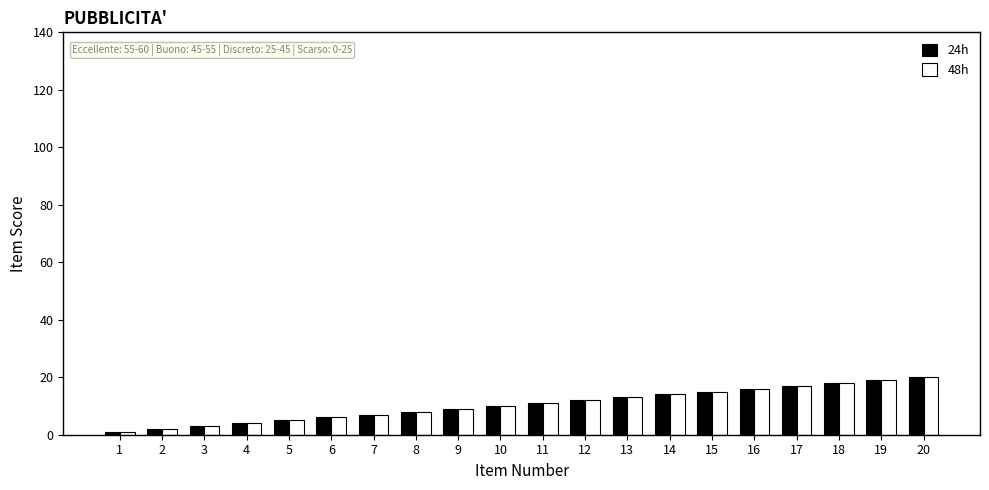

How many groups of bars are there?

20